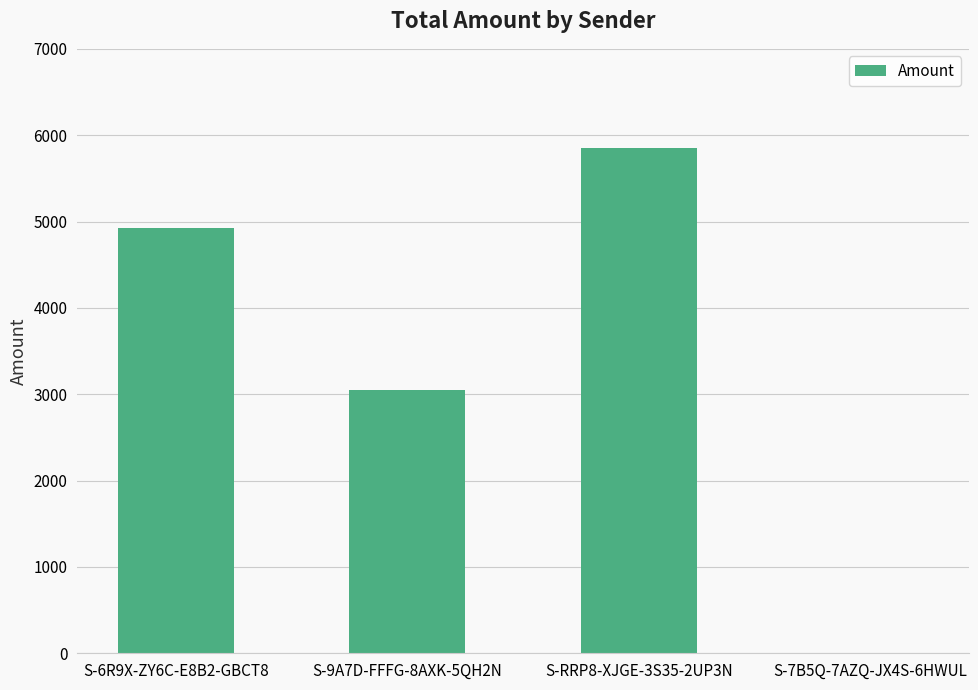

How many distinct data groups are displayed?

1